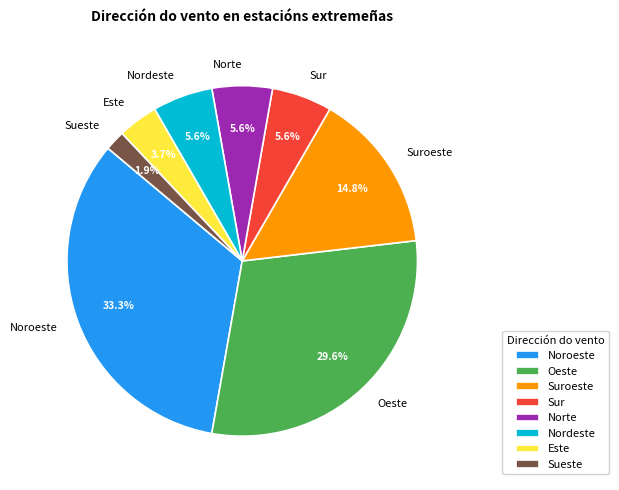

Approximately how many times larger is the value at Sur compared to Norte?

1.0